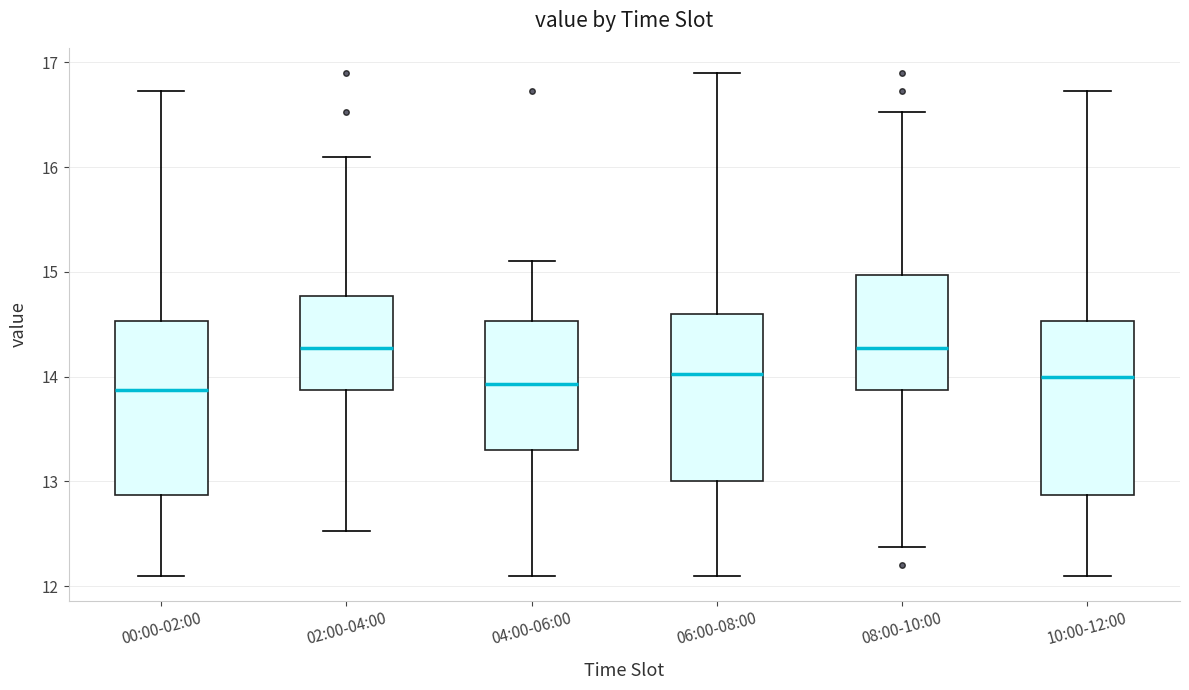

Reading left to right, read every box against the y-axis: the position of its median line, the range the box covers, and the ends of its whiskers. The values are not printed on the chart, so give them approximately, as read against the axis.

00:00-02:00: median 13.9, box 12.9 to 14.5, whiskers 12.1 to 16.7
02:00-04:00: median 14.3, box 13.9 to 14.8, whiskers 12.5 to 16.1
04:00-06:00: median 13.9, box 13.3 to 14.5, whiskers 12.1 to 15.1
06:00-08:00: median 14.0, box 13.0 to 14.6, whiskers 12.1 to 16.9
08:00-10:00: median 14.3, box 13.9 to 15.0, whiskers 12.4 to 16.5
10:00-12:00: median 14.0, box 12.9 to 14.5, whiskers 12.1 to 16.7